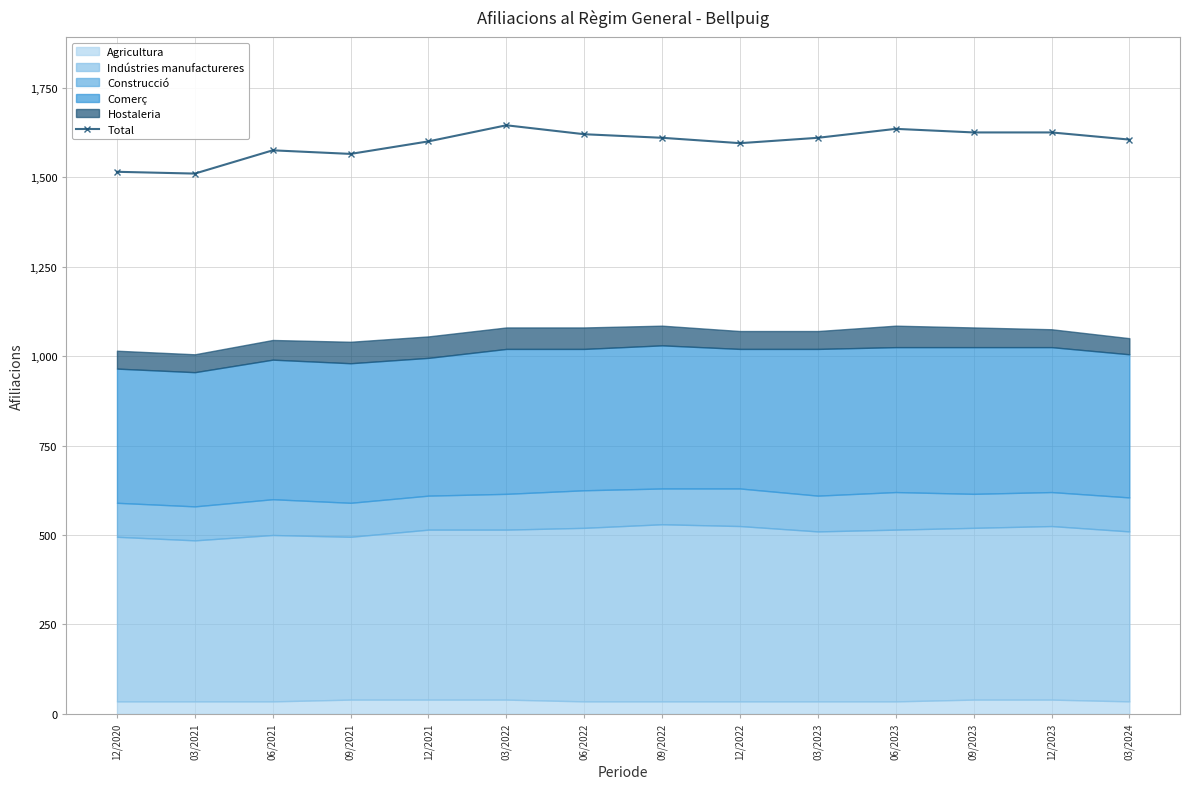

What is the sum of all values?

22335